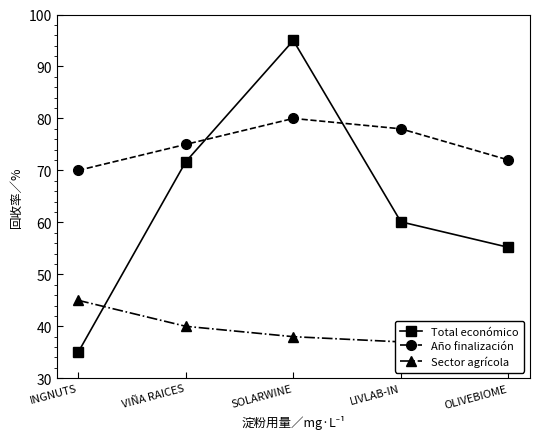

True or false: Año finalización has a value of 40.2 at LIVLAB-IN.

False